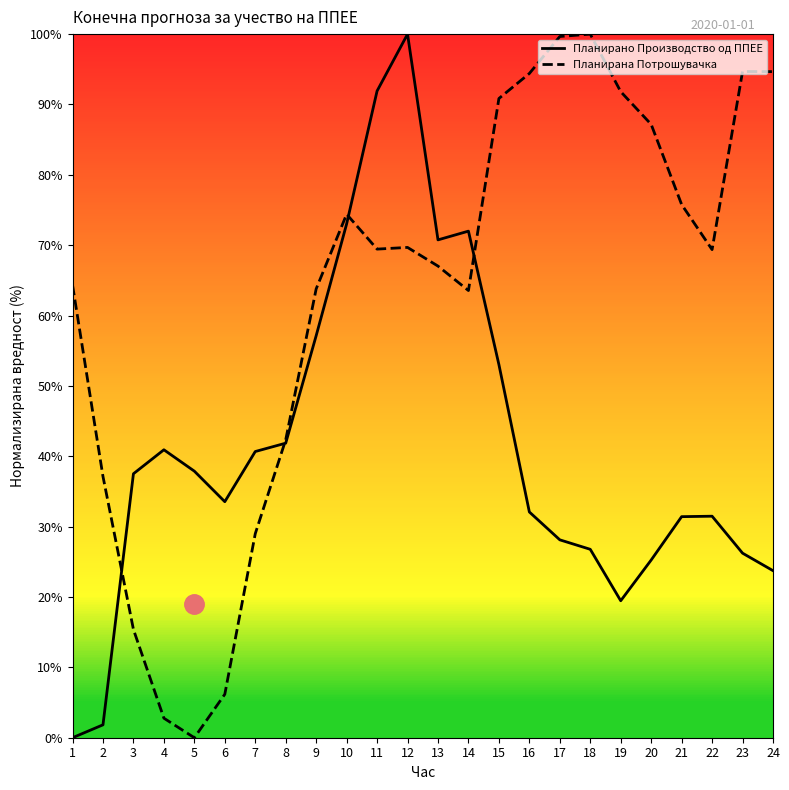

Is it true that Планирано Производство од ППЕЕ equals 120.3 at 14?

False